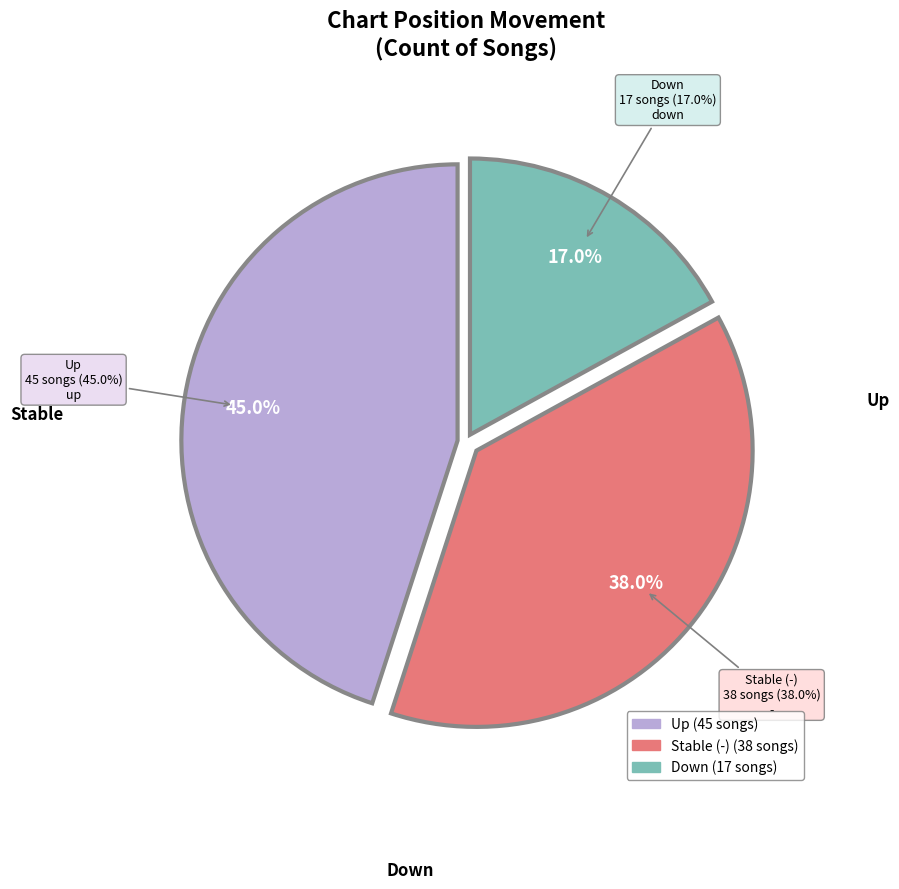

Is there a majority slice in this chart?

No